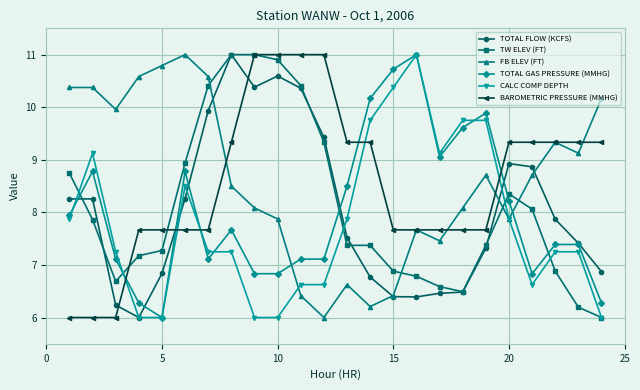

What is the highest value of the FB ELEV (FT) series?

11.0